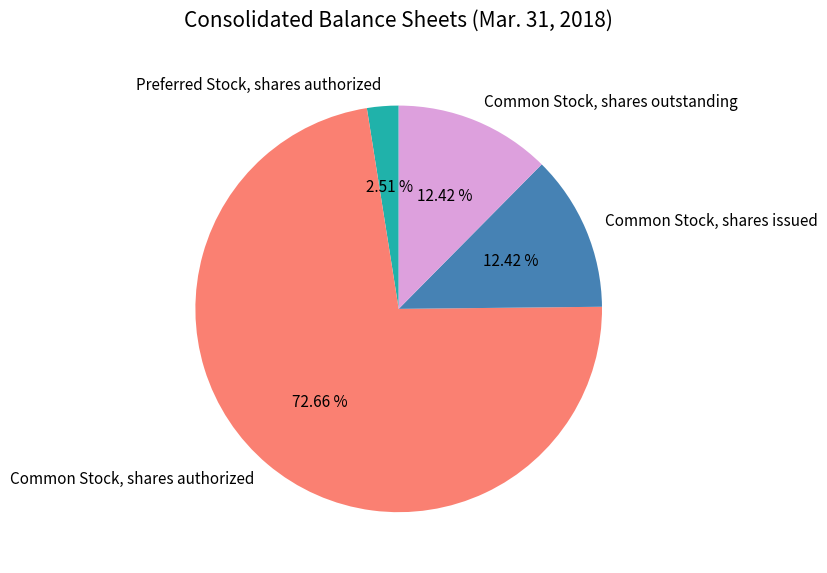

To the nearest percent, what is the average slice percentage?

25%